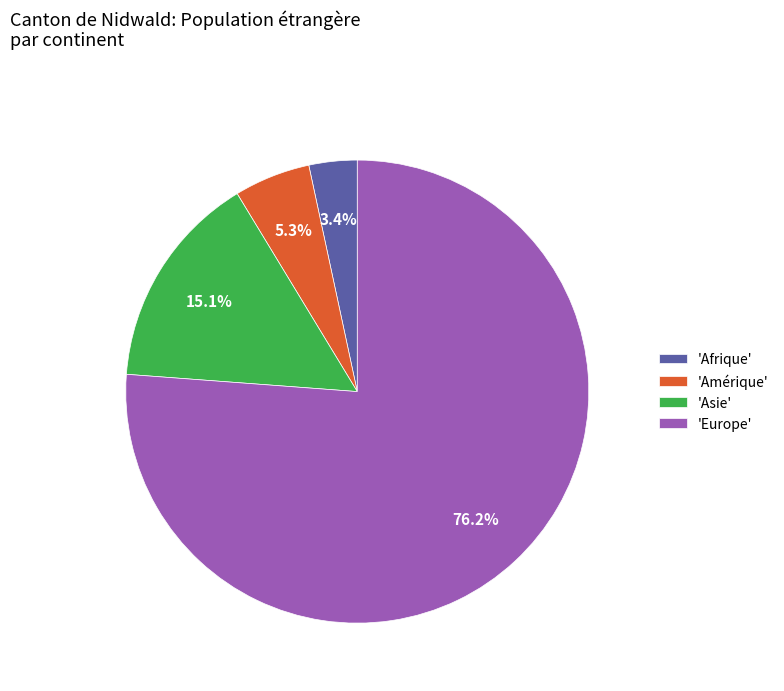

Which slice is the smallest?

'Afrique'